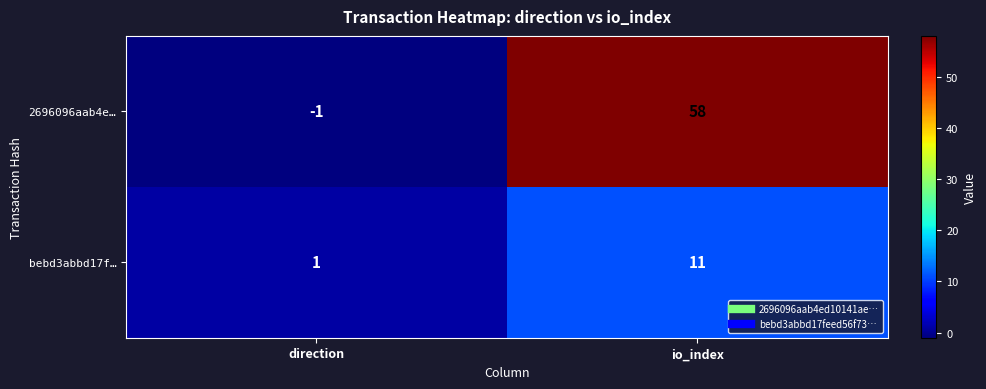

The value of 2696096aab4e… at io_index is 85. True or false?

False